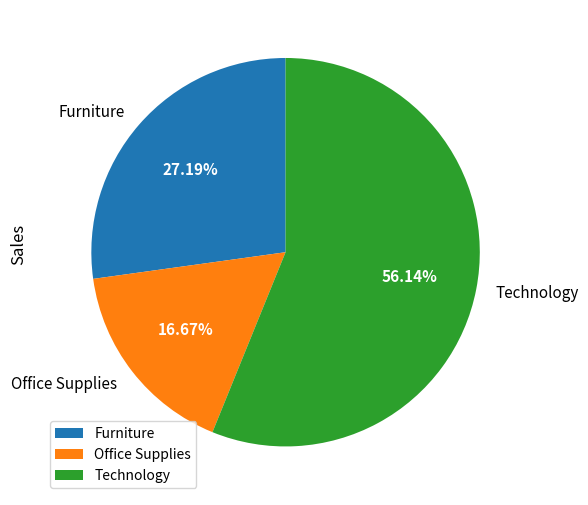

To the nearest percent, what is the difference between the largest and smallest slice percentages?

39%